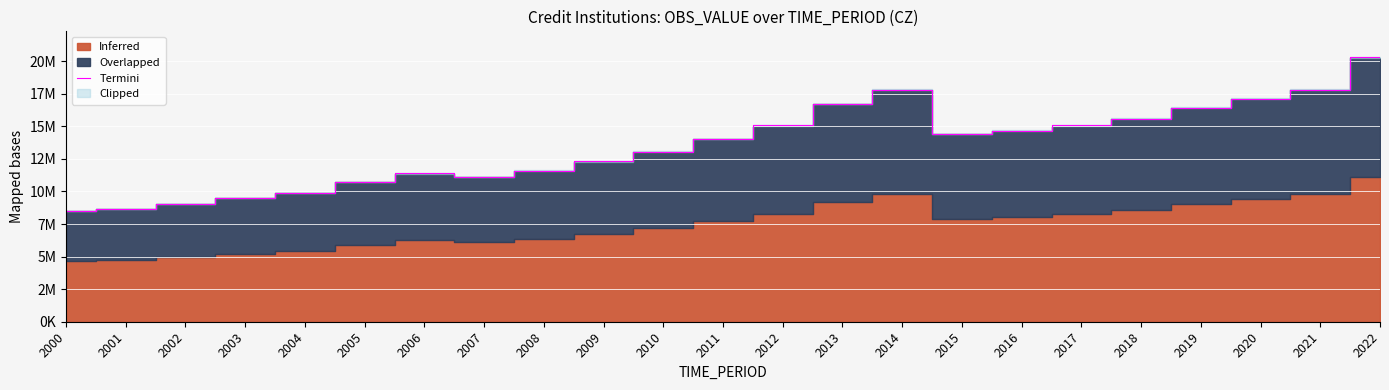

What is the change in value from 2000 to 2012?

+6560568.0